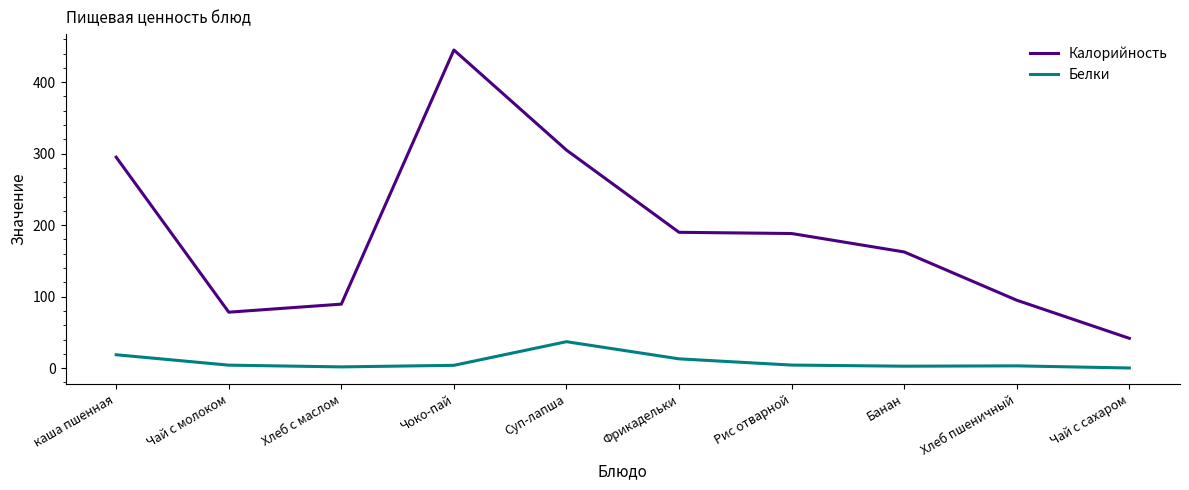

What is the maximum value shown in the chart?

445.0